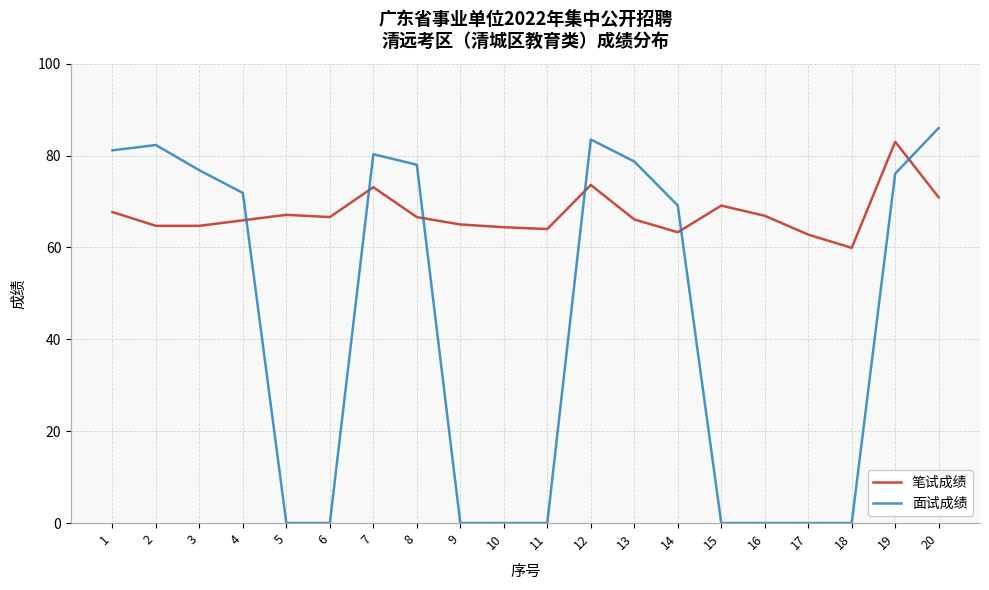

What are all the series names shown in the legend?

笔试成绩, 面试成绩